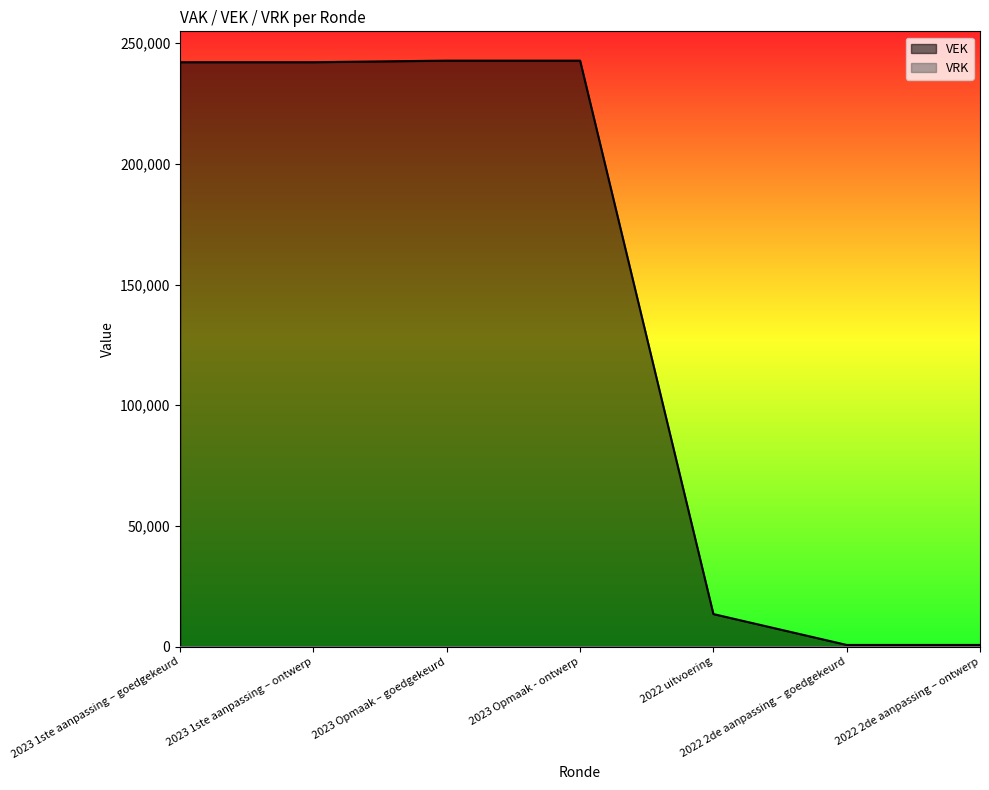

What is the value of the 6th point from the left?

720